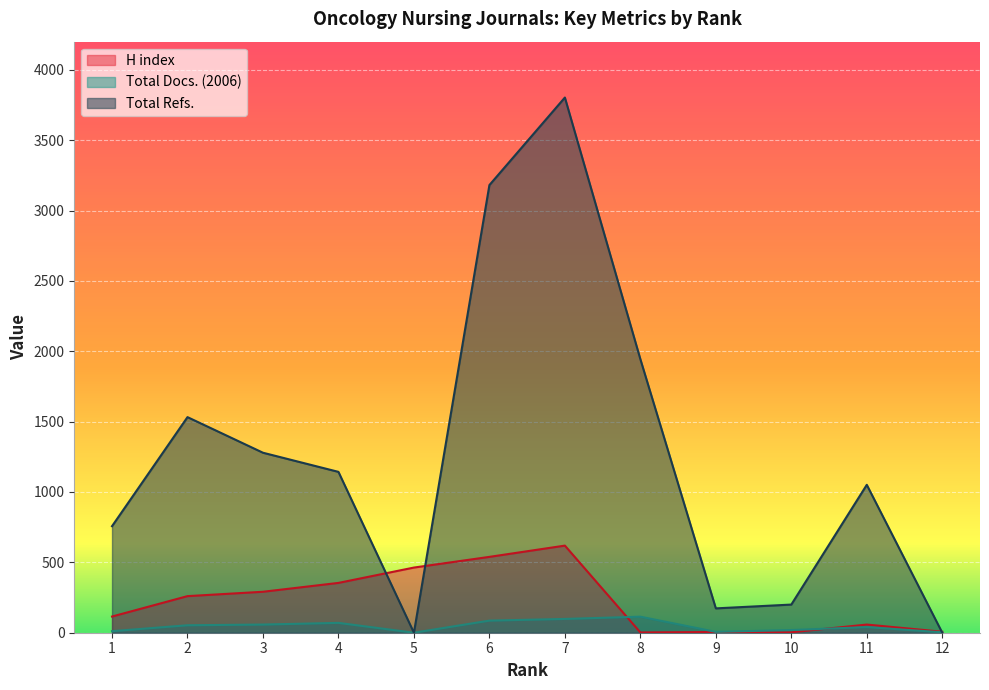

Which series has the widest spread of values?

Total Refs.